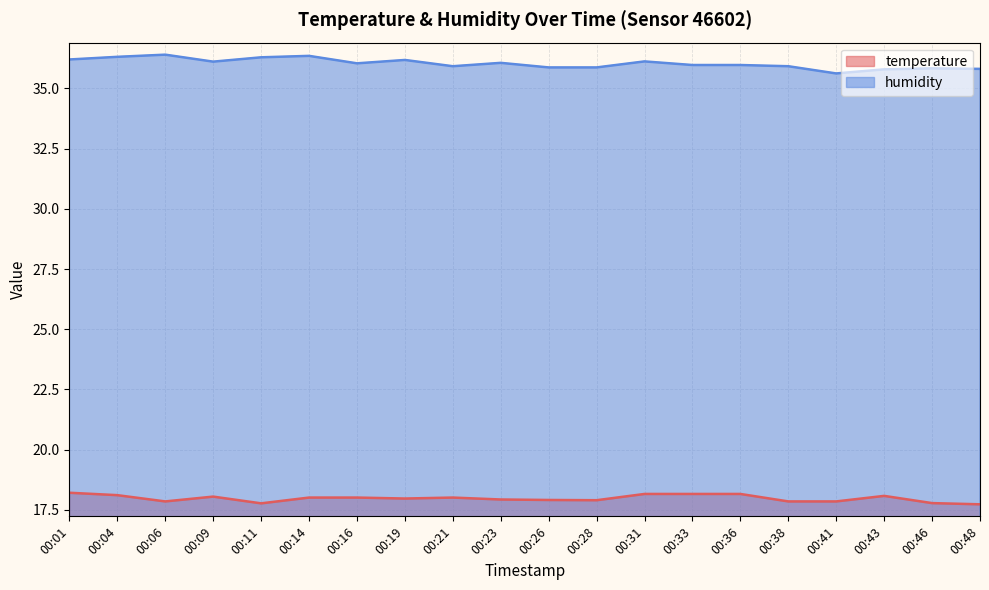

How many lines are shown in the chart?

2